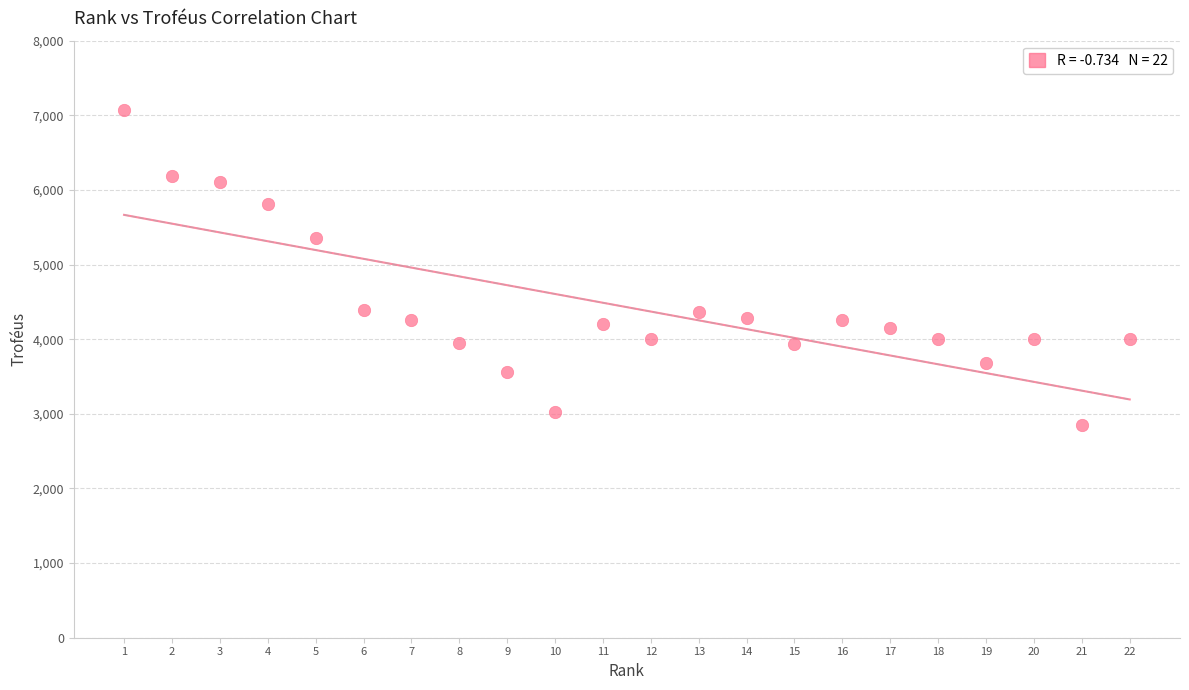

What is the range of Y values (max minus min)?

4219